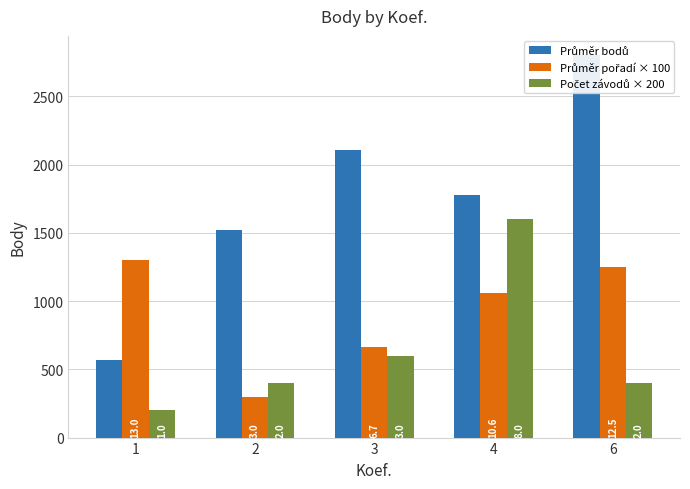

Is it true that Průměr pořadí × 100 equals 300.0 at 2?

True